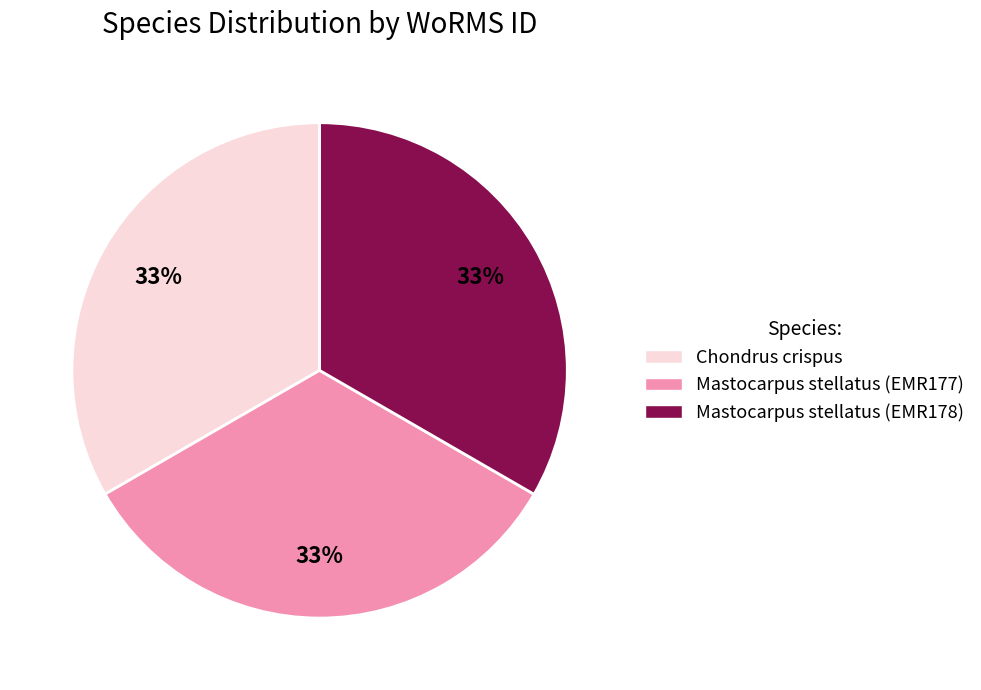

Does Chondrus crispus account for over 50% of the chart?

No